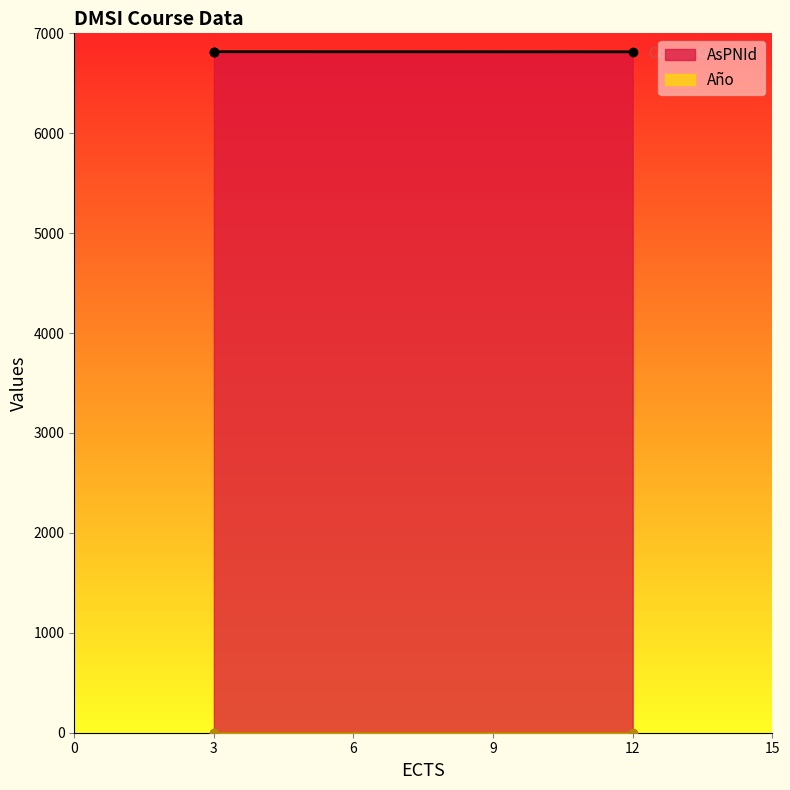

What is the total value across all series at Publishing research results?

6815